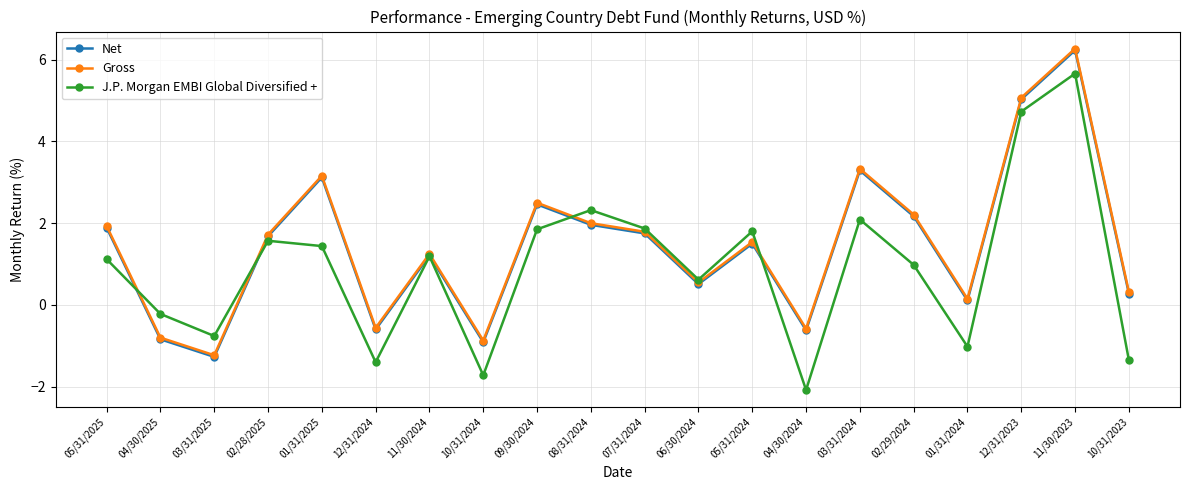

Count the number of categories in the chart.

20